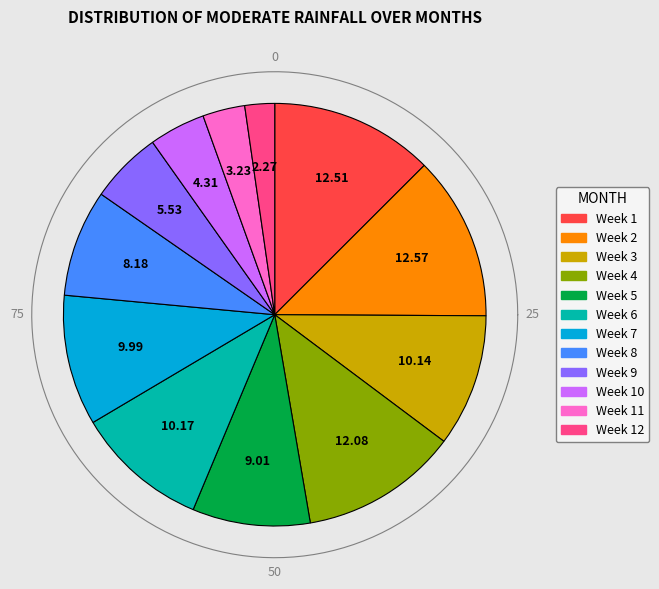

True or false: Week 11 accounts for 1% of the total.

False